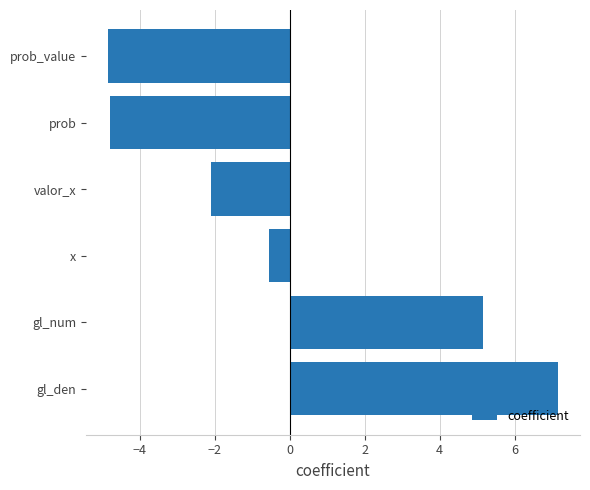

What is the maximum value shown in the chart?

7.1